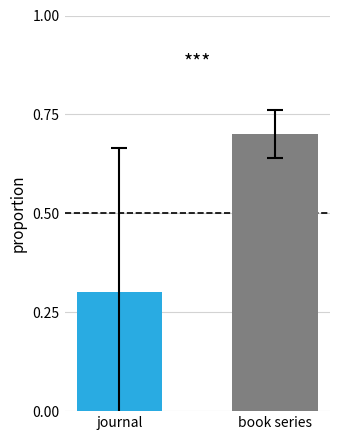

How many bars are there in total?

2